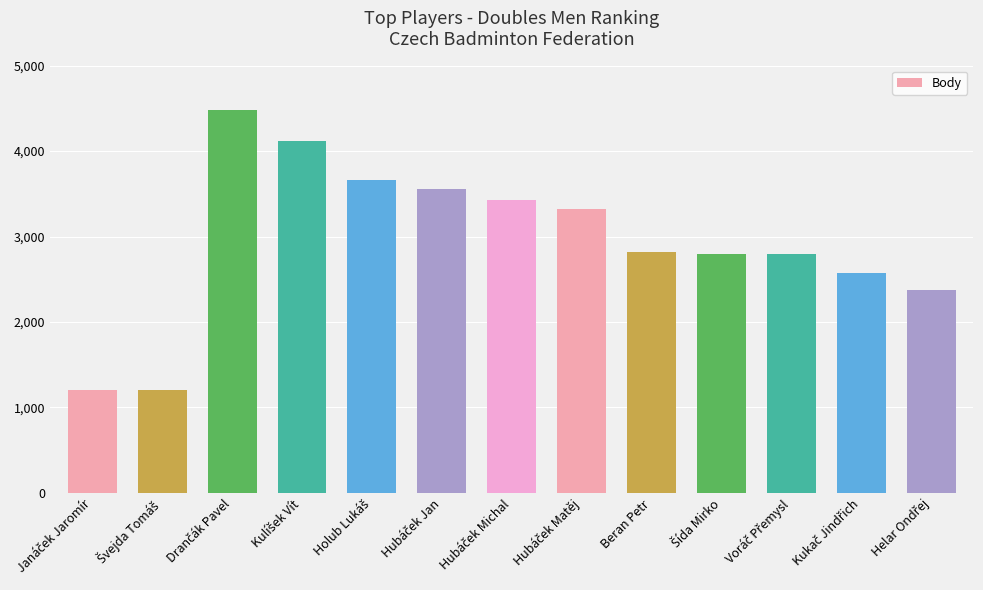

What is the sum of all values?

38340